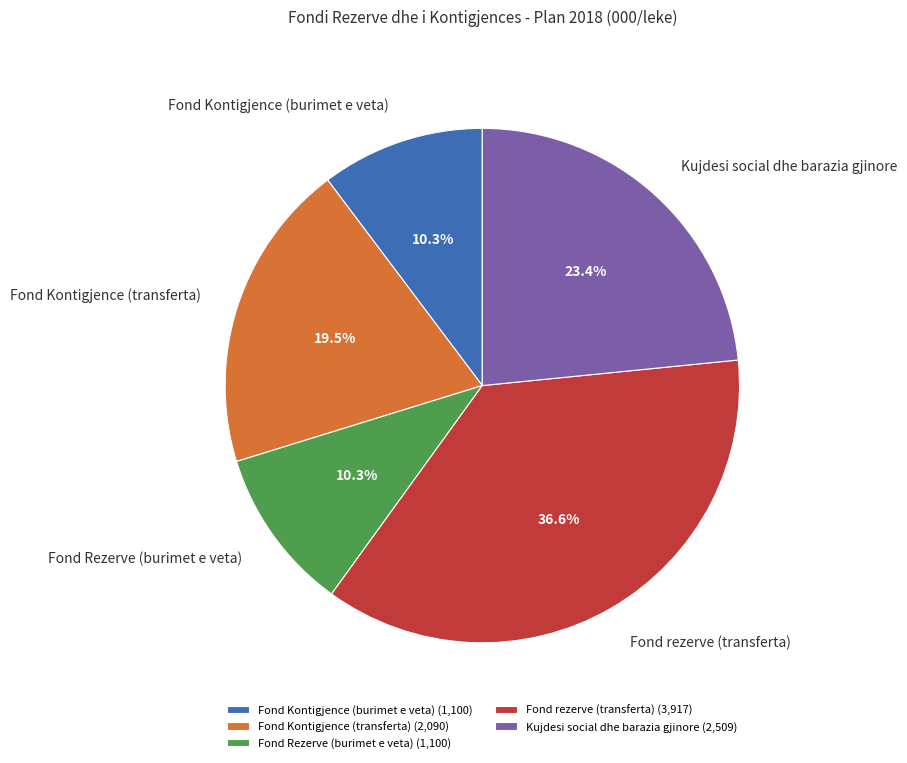

Is it true that Fond Kontigjence (burimet e veta) is 10% of the pie?

True